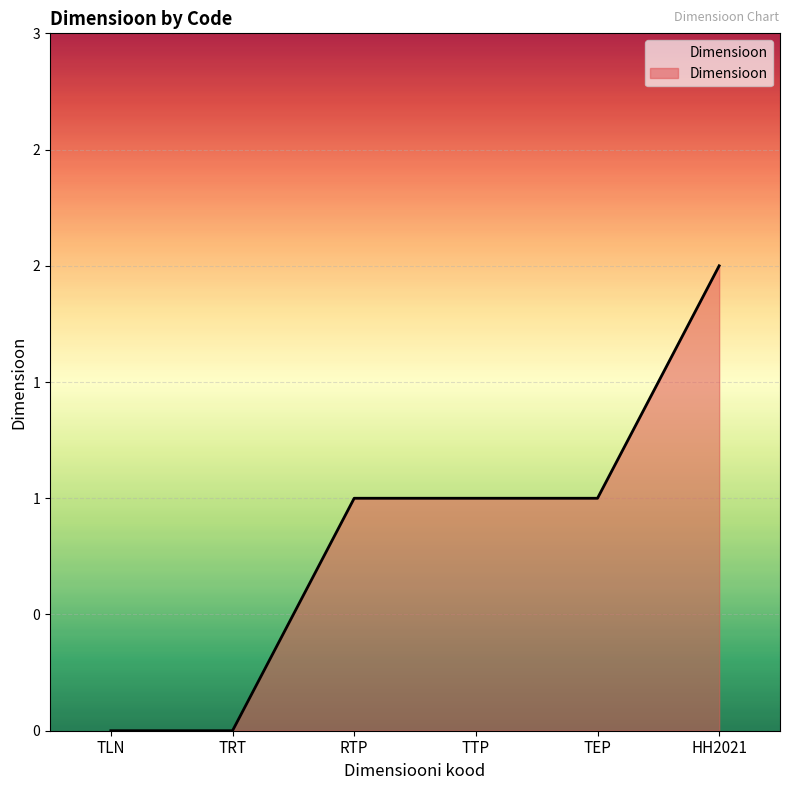

Reading left to right, extract all data points from this chart.

TLN=0	TRT=0	RTP=1	TTP=1	TEP=1	HH2021=2